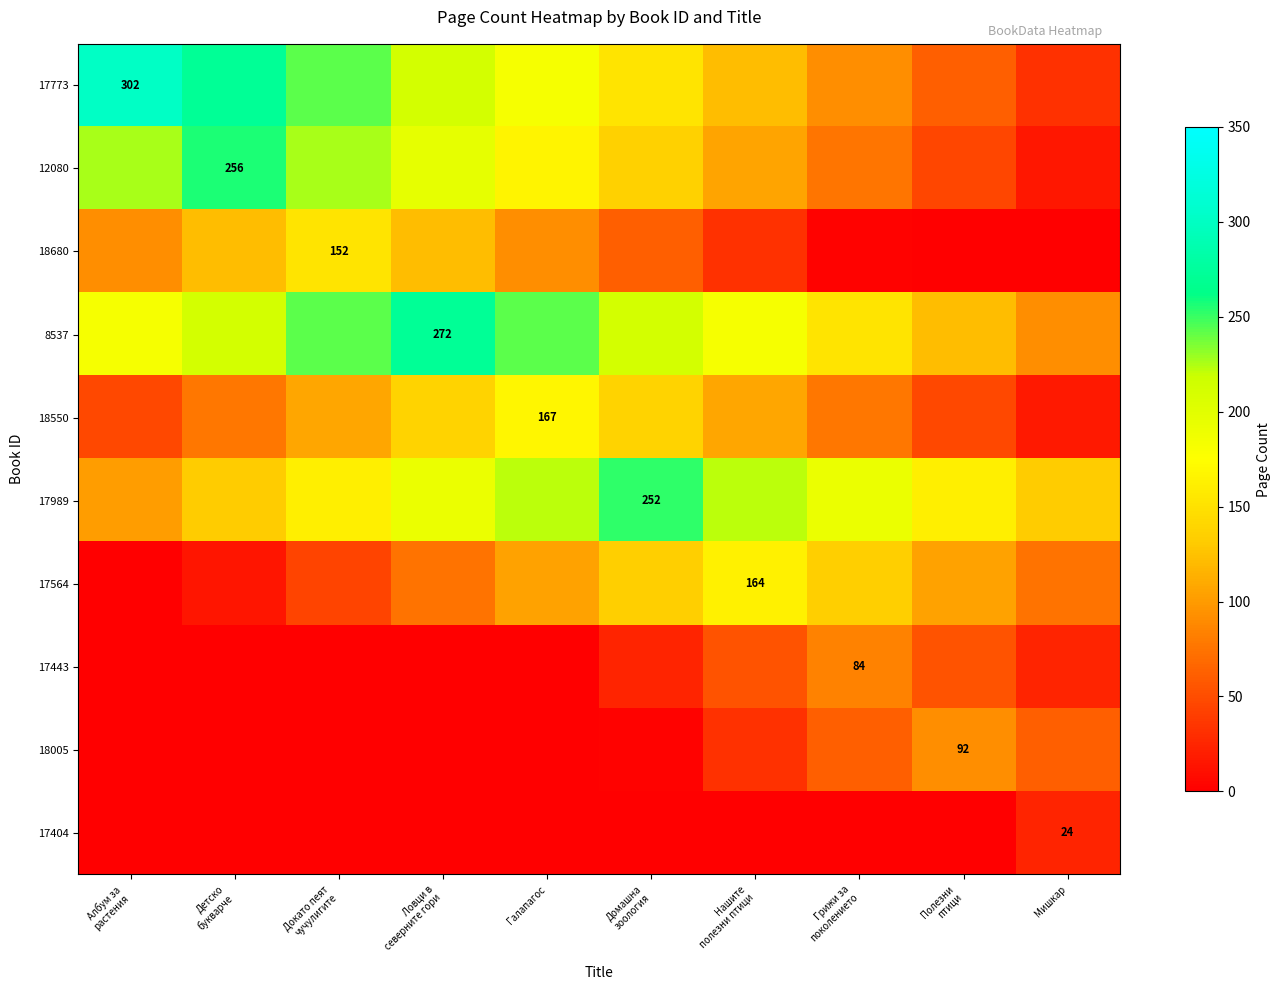

What is the difference between the maximum and minimum values in the 17404 series?

24